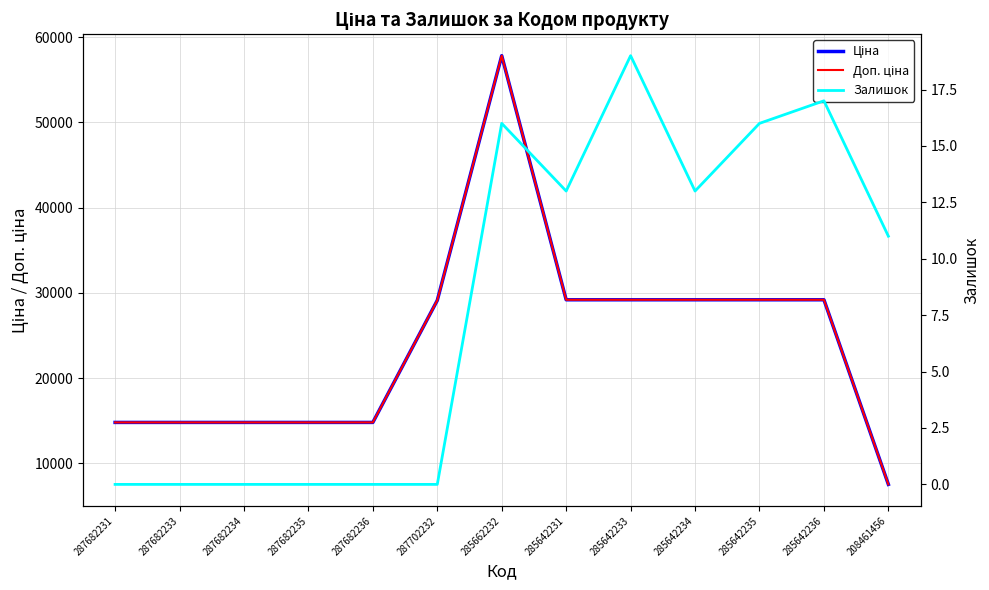

What are all the series names shown in the legend?

Ціна, Доп. ціна, Залишок